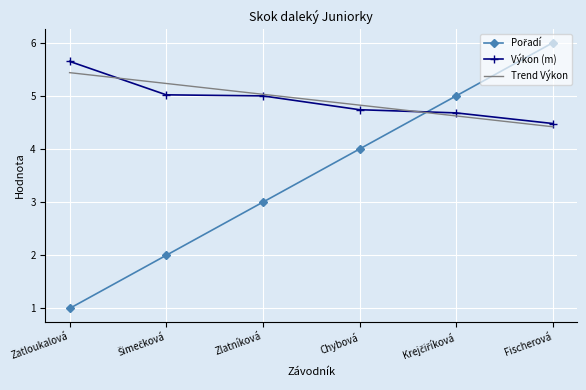

What position from the left is Chybová?

4